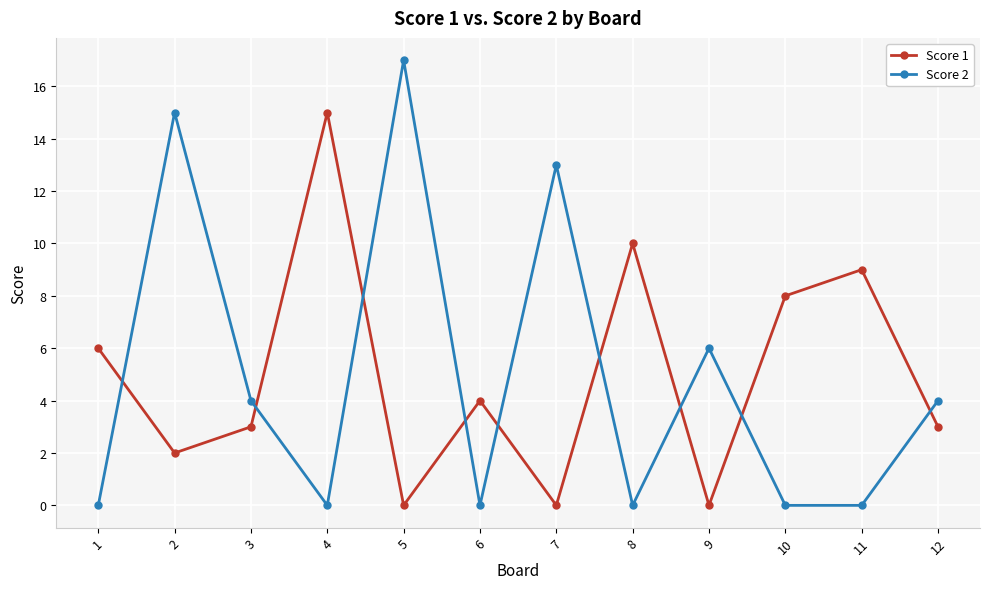

Which series has the largest range (max minus min)?

Score 2